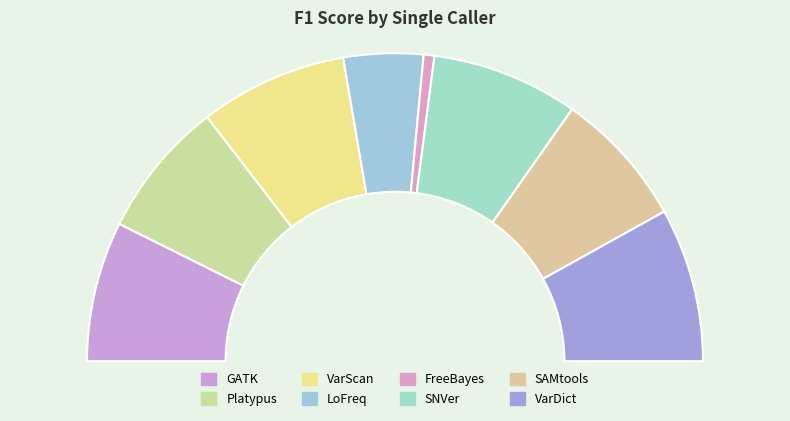

To the nearest percent, what is the difference between the VarScan and LoFreq slice percentages?

7%